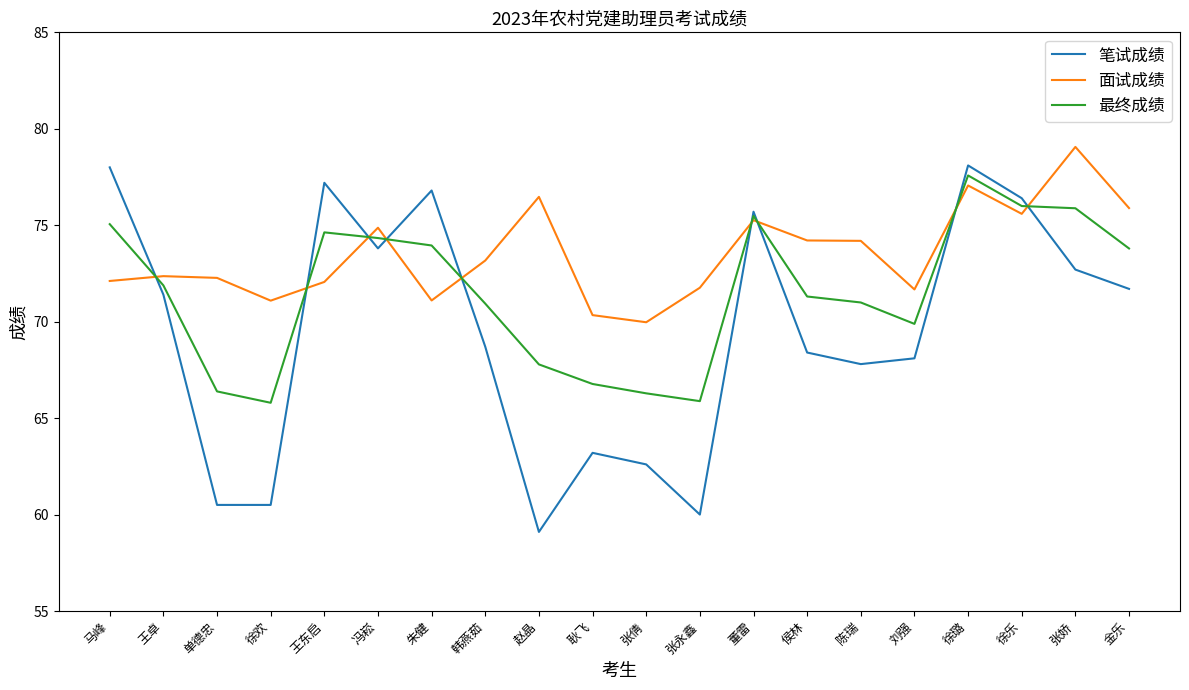

What is the difference between the highest and lowest values at 冯崧?

1.1